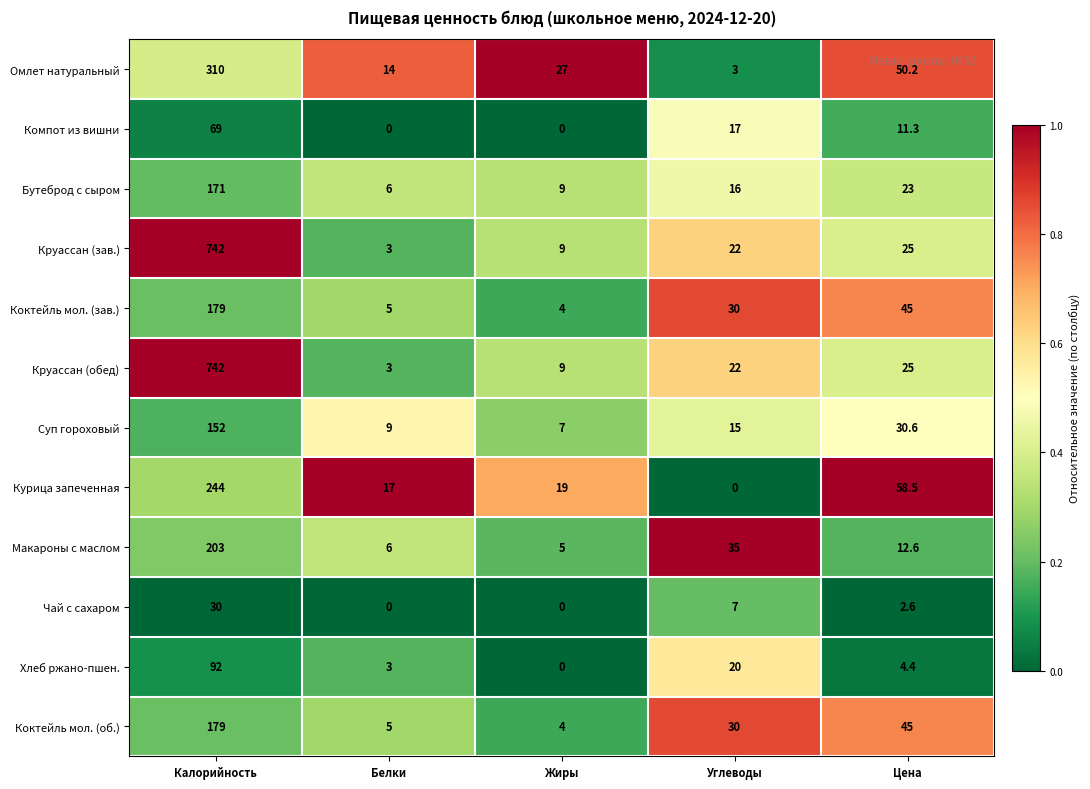

What is the average value of the Курица запеченная series?

67.7